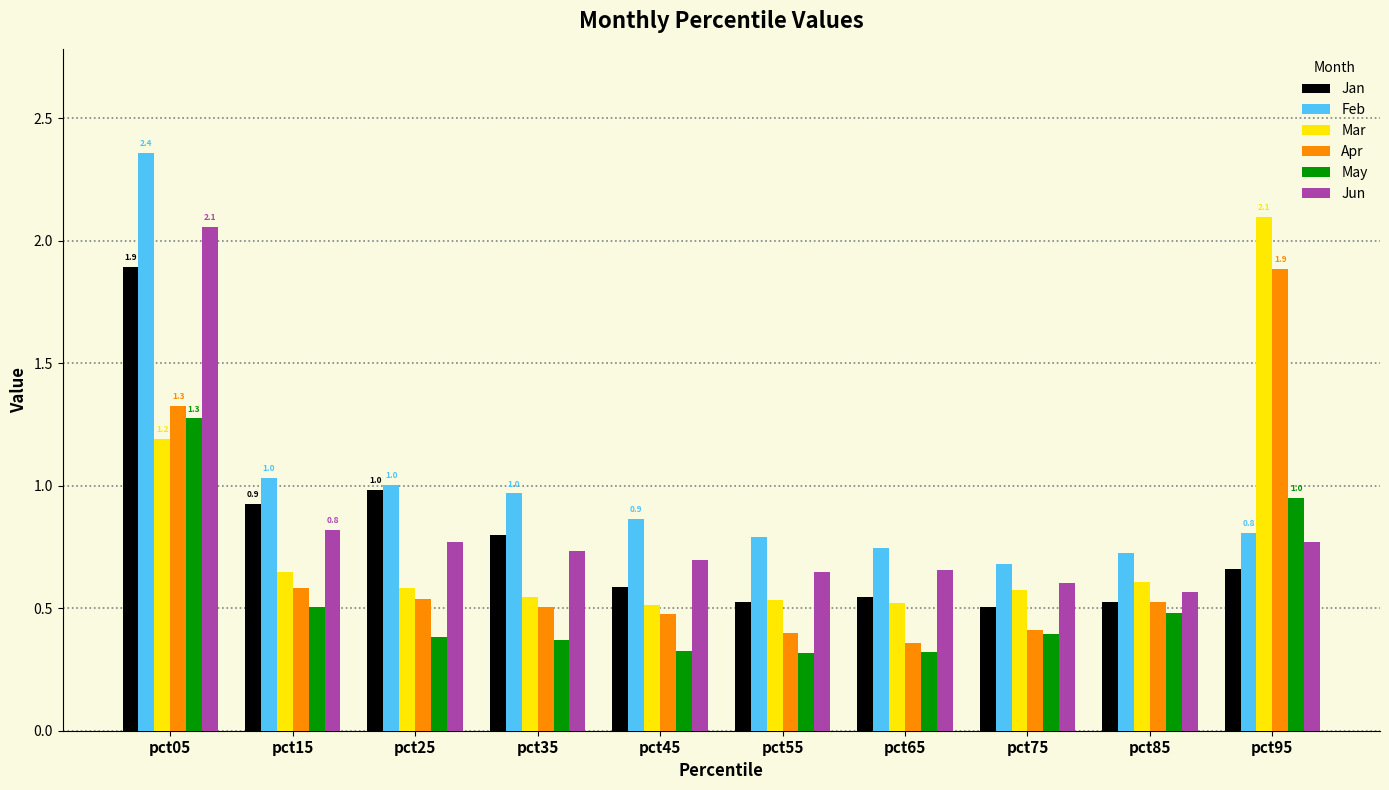

The value of Jun at pct95 is 0.8. True or false?

True